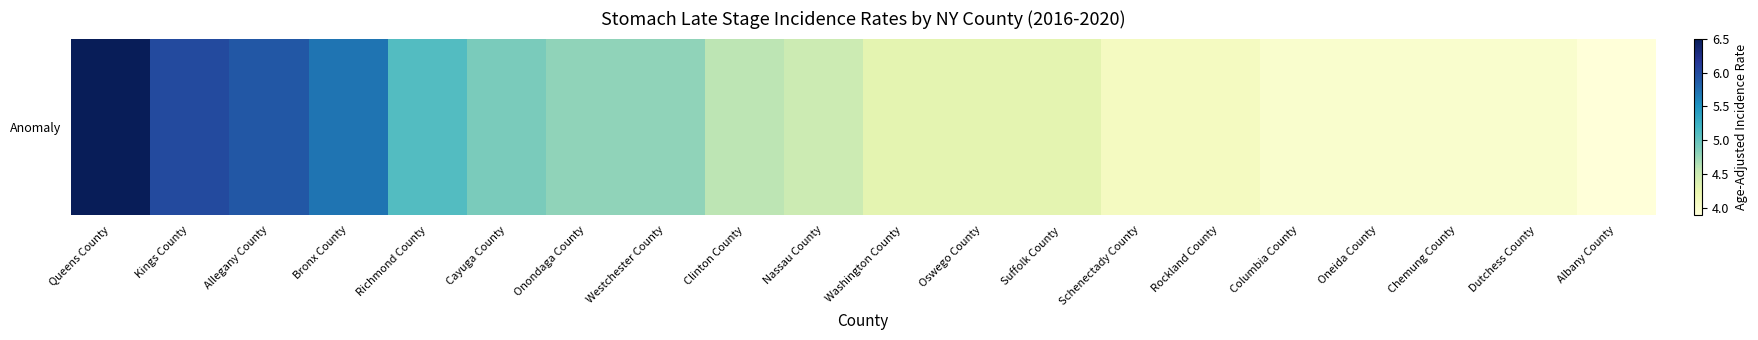

True or false: the data shows 6.7 at Dutchess County.

False